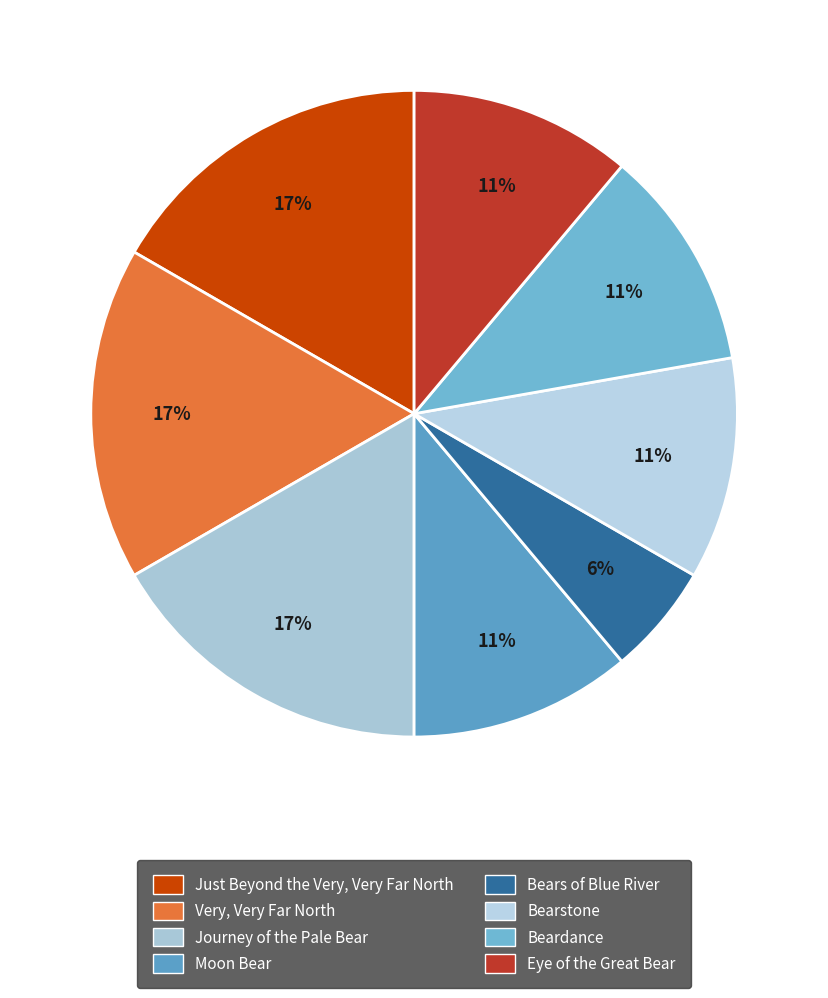

To the nearest percent, what portion does Just Beyond the Very, Very Far North represent?

17%